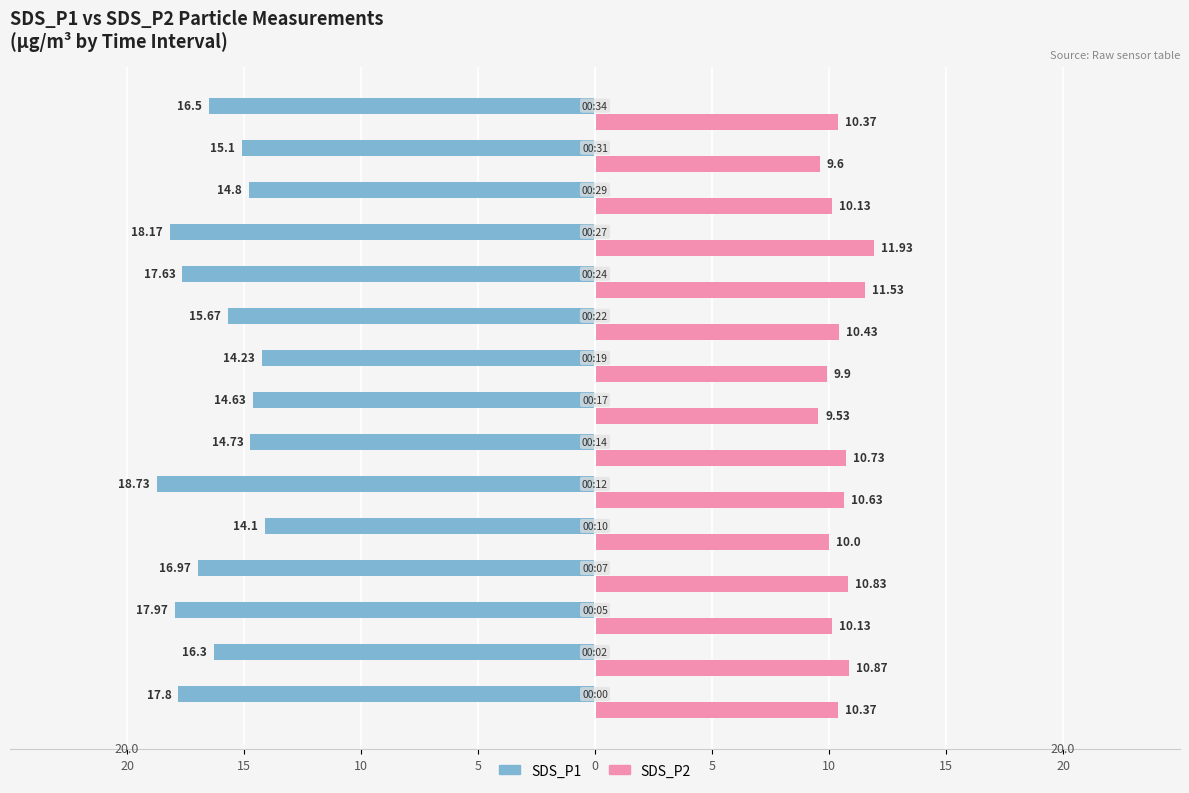

What are all the series names shown in the legend?

SDS_P1, SDS_P2